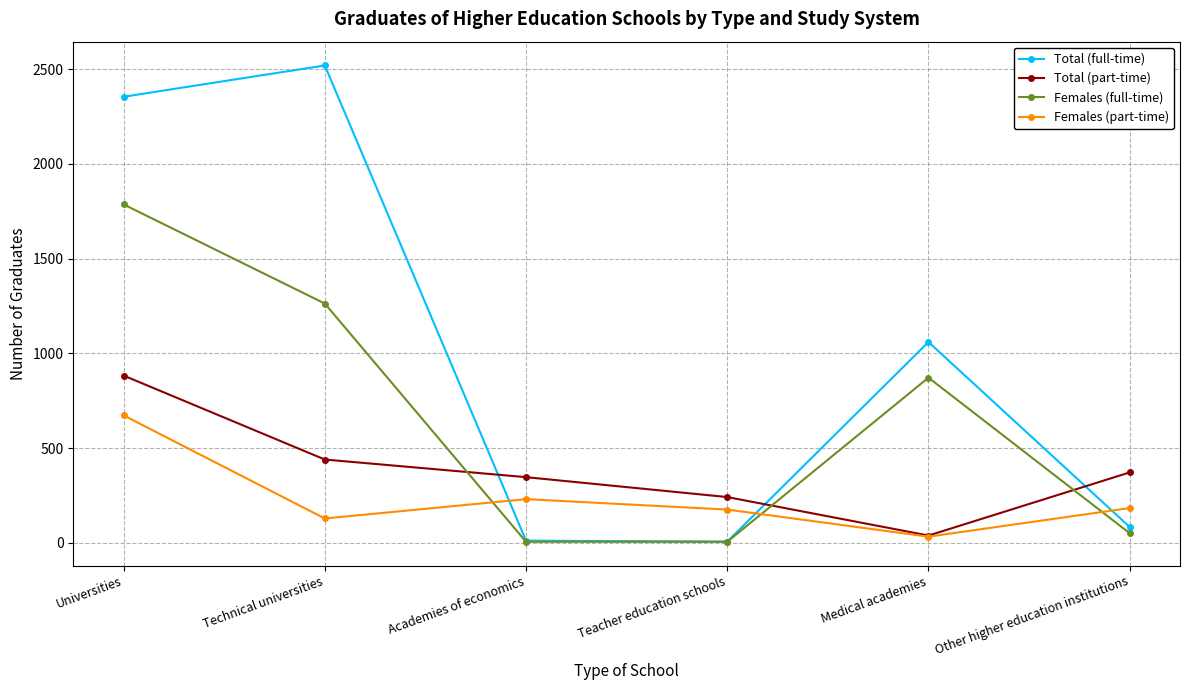

Between which two adjacent categories do Females (full-time) and Females (part-time) first intersect?

Technical universities and Academies of economics